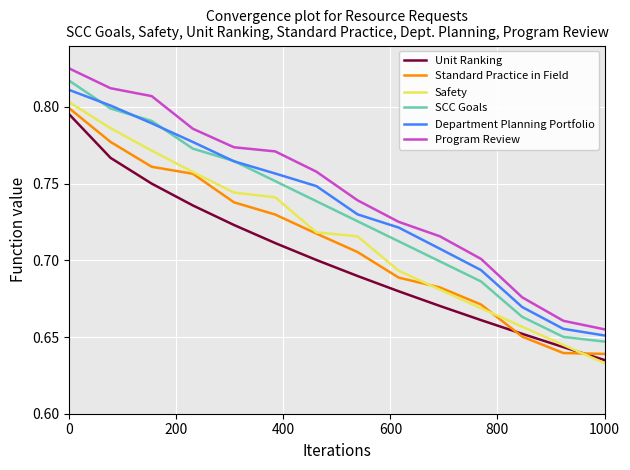

True or false: Standard Practice in Field and Department Planning Portfolio intersect in this chart.

False